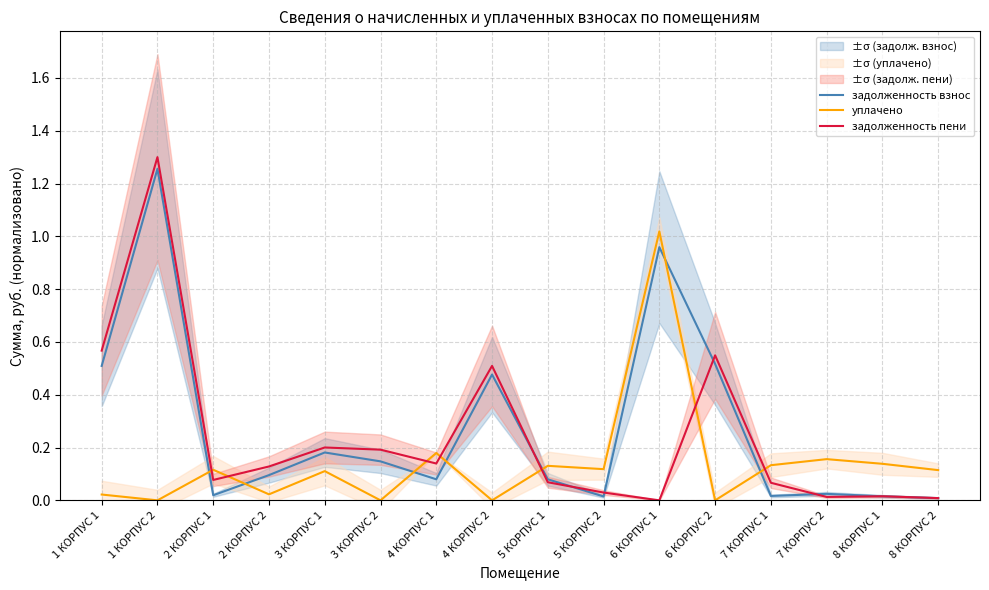

What is the total value across all series at 6 КОРПУС 1?

2.0